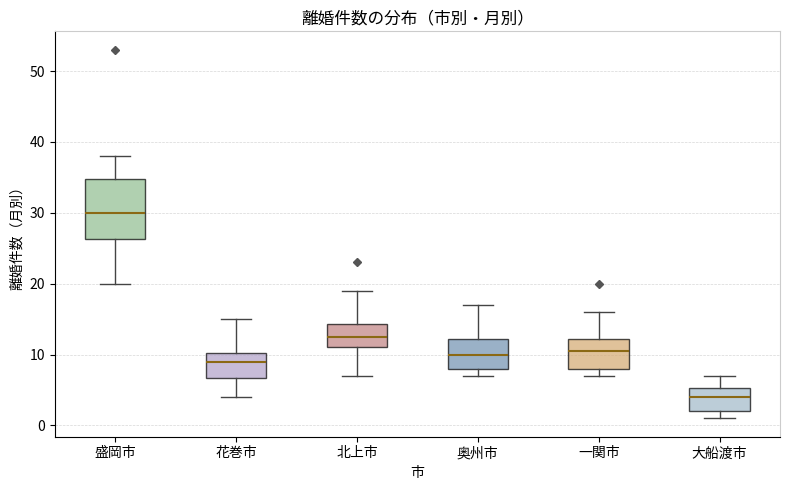

Comparing the boxes themselves (not the whiskers), which one is the tallest?

盛岡市